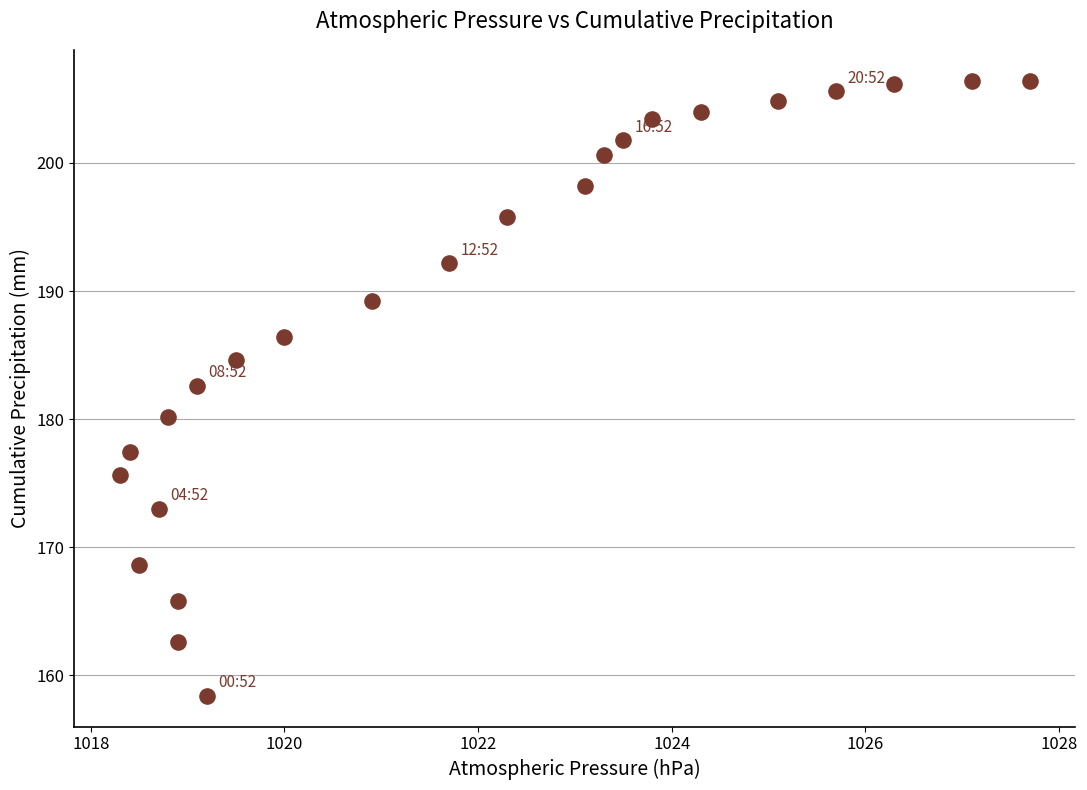

What is the range of X values (max minus min)?

9.4